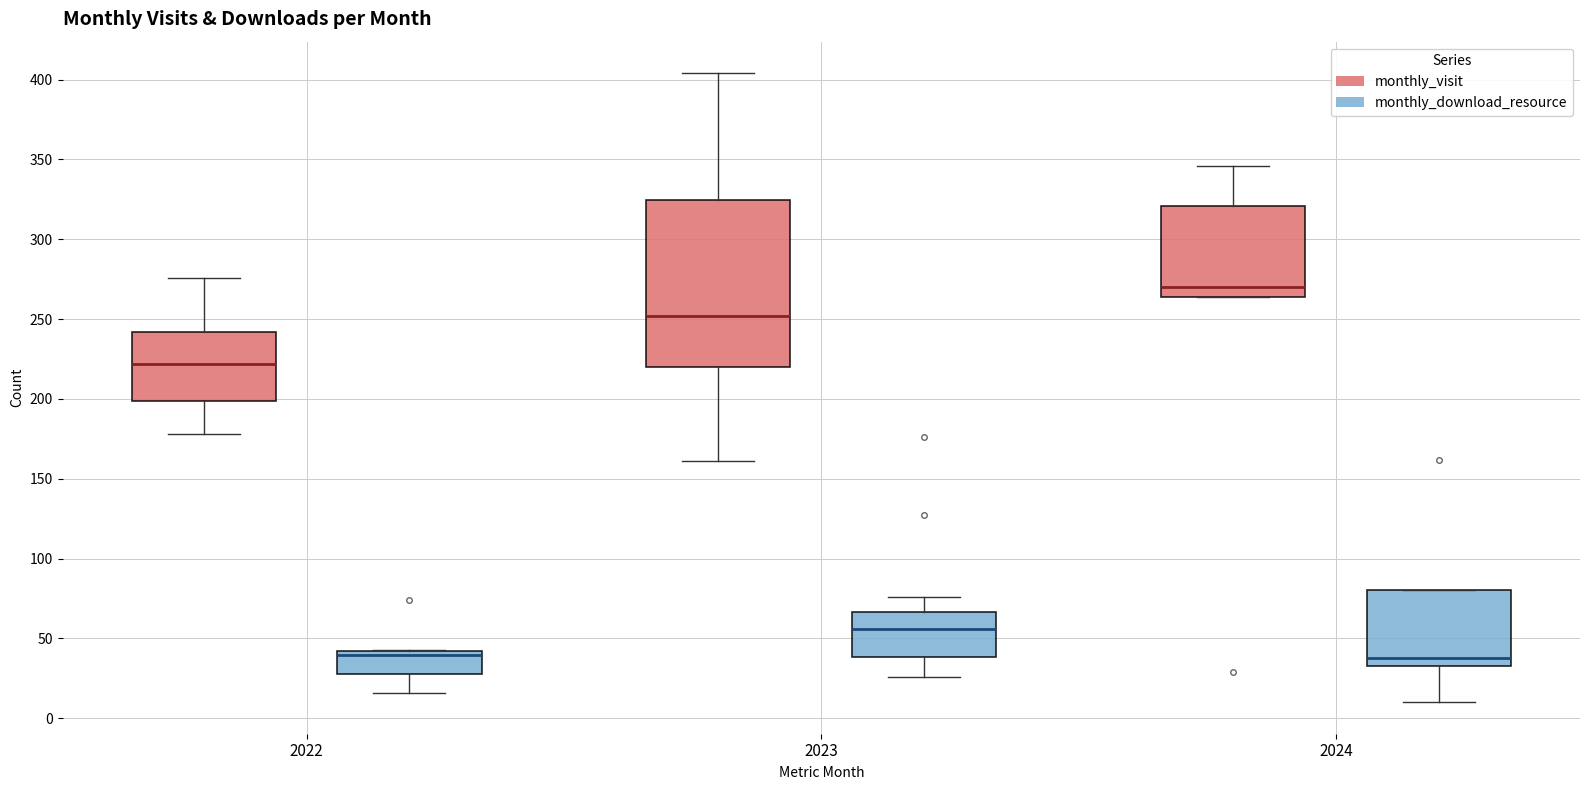

Reading left to right, read every box against the y-axis: the position of its median line, the range the box covers, and the ends of its whiskers. The values are not printed on the chart, so give them approximately, as read against the axis.

2022 (monthly_visit): median 220, box 200 to 240, whiskers 180 to 275
2022 (monthly_download_resource): median 40 (just below the box's upper edge), box 30 to 40, whiskers 15 to 45
2023 (monthly_visit): median 250, box 220 to 325, whiskers 160 to 405
2023 (monthly_download_resource): median 55, box 40 to 65, whiskers 25 to 75
2024 (monthly_visit): median 270, box 265 to 320, whiskers 265 to 345
2024 (monthly_download_resource): median 40, box 35 to 80, whiskers 10 to 80